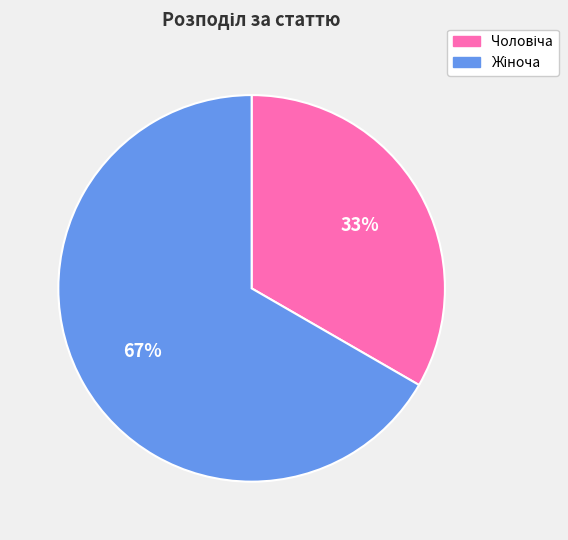

To the nearest percent, what is the average slice percentage?

50%